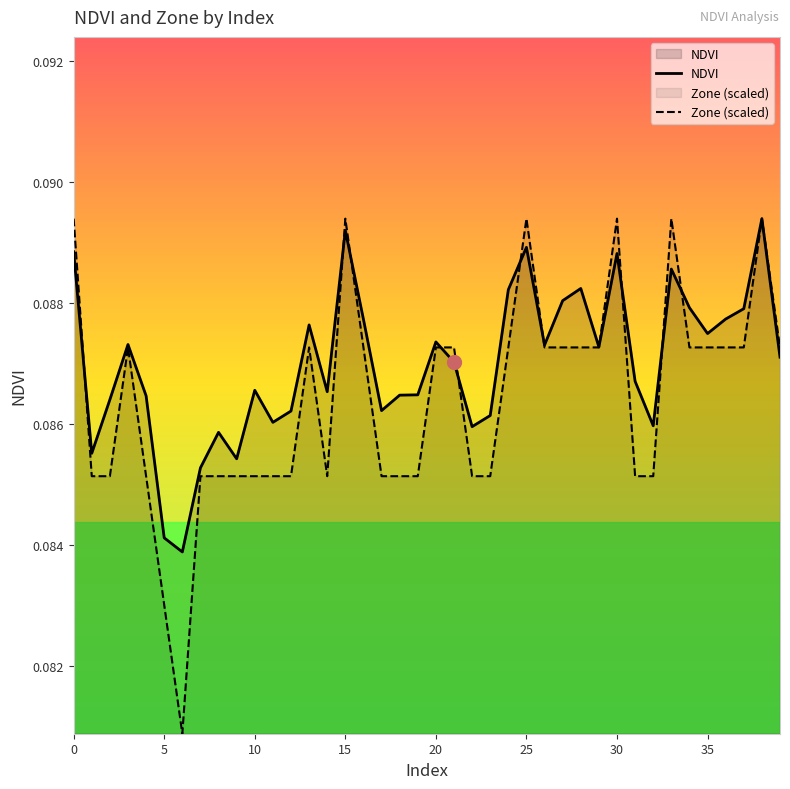

What is the total value across all series at 33?

0.2